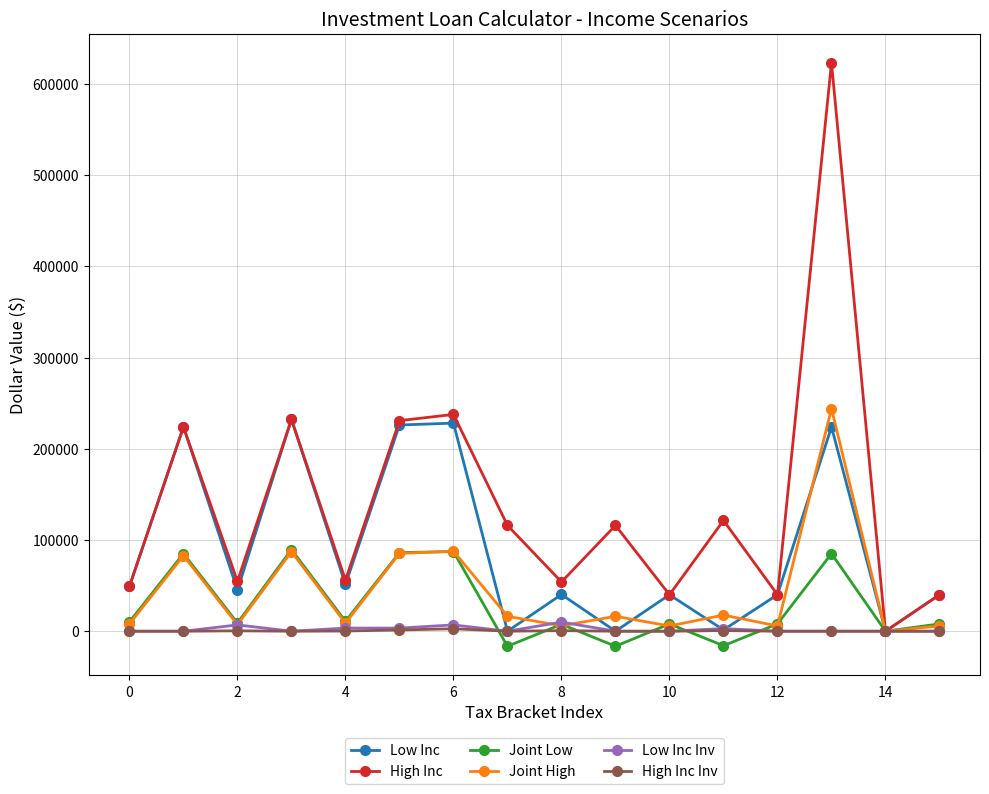

What is the sum of all Low Inc values?

1441618.8